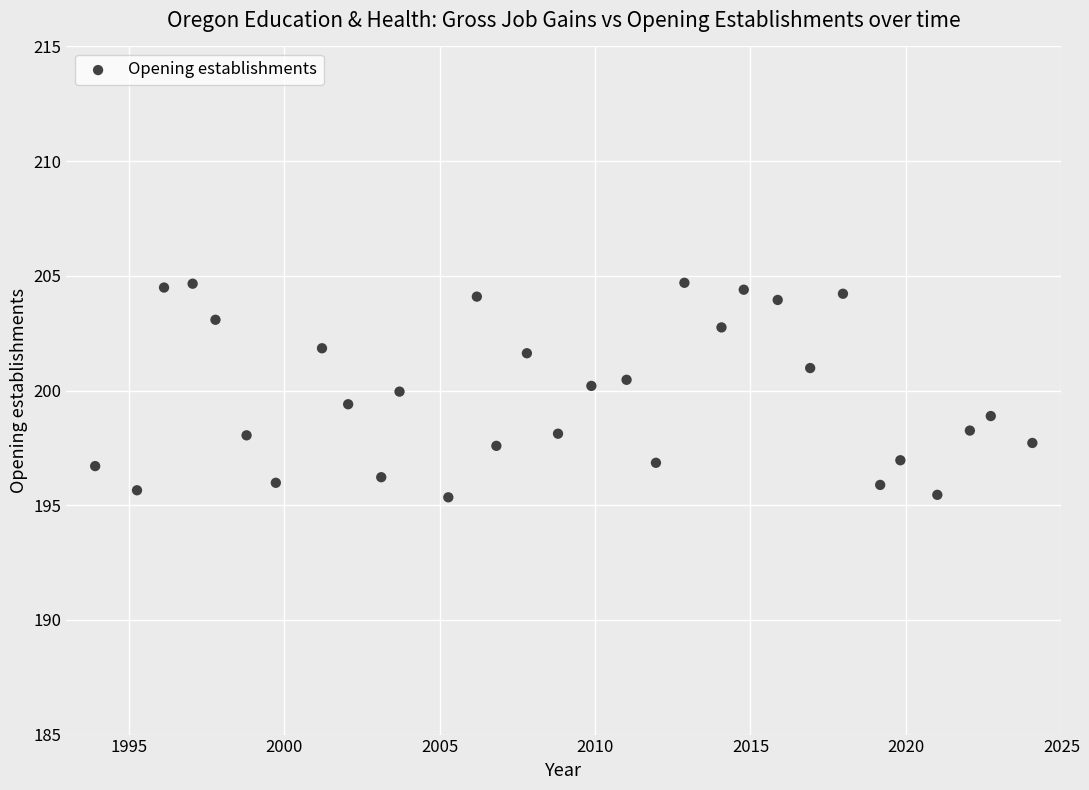

What is the range of X values (max minus min)?

30.1